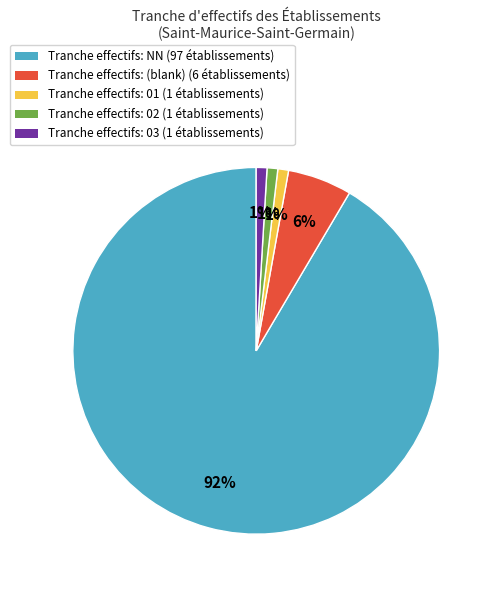

To the nearest percent, what is the average slice percentage?

20%